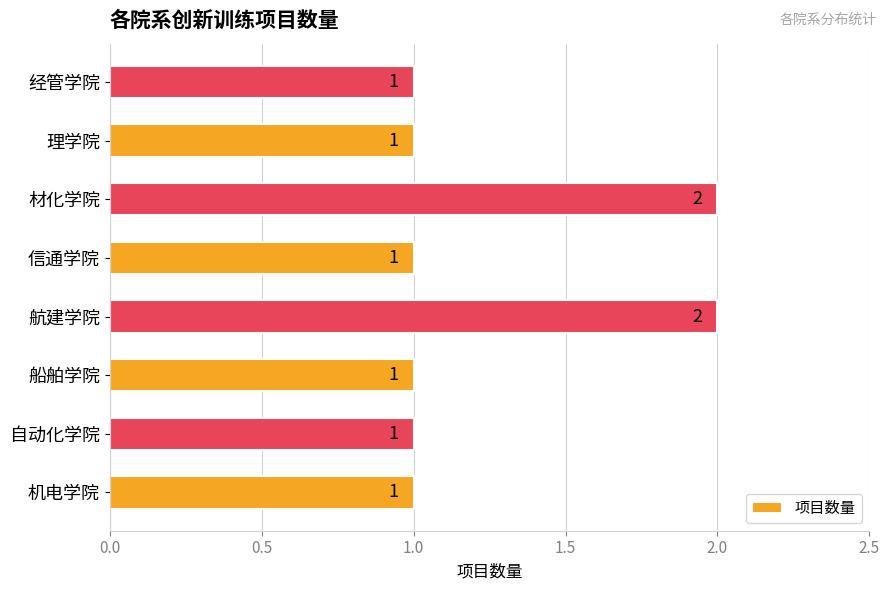

True or false: the data shows 1 at 机电学院.

True